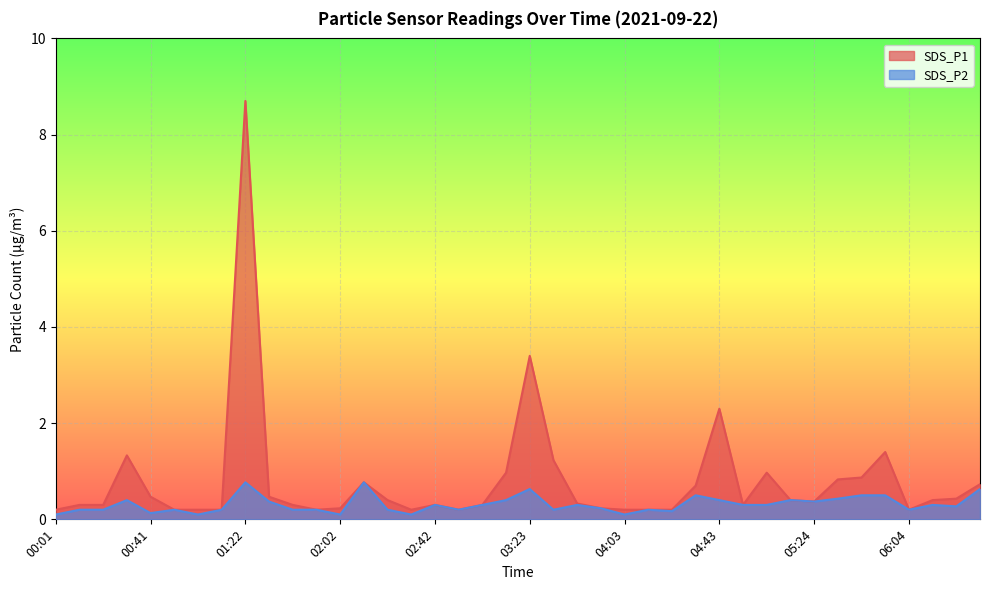

What is the sum of the SDS_P2 values at 05:44 and 06:04?

0.7